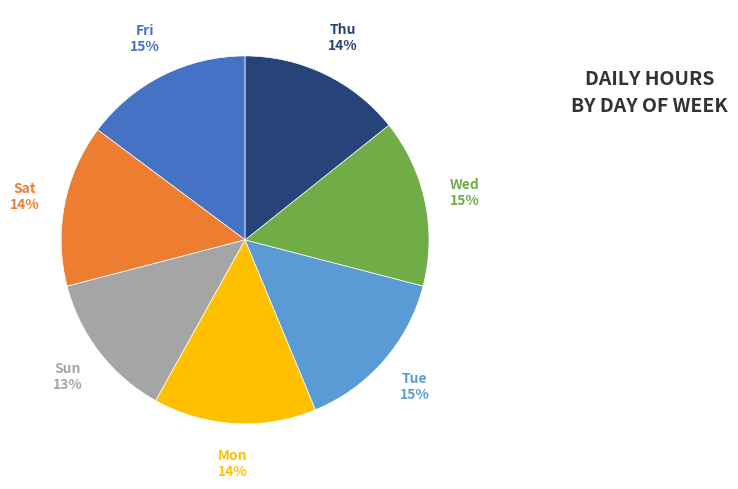

Is there a majority slice in this chart?

No